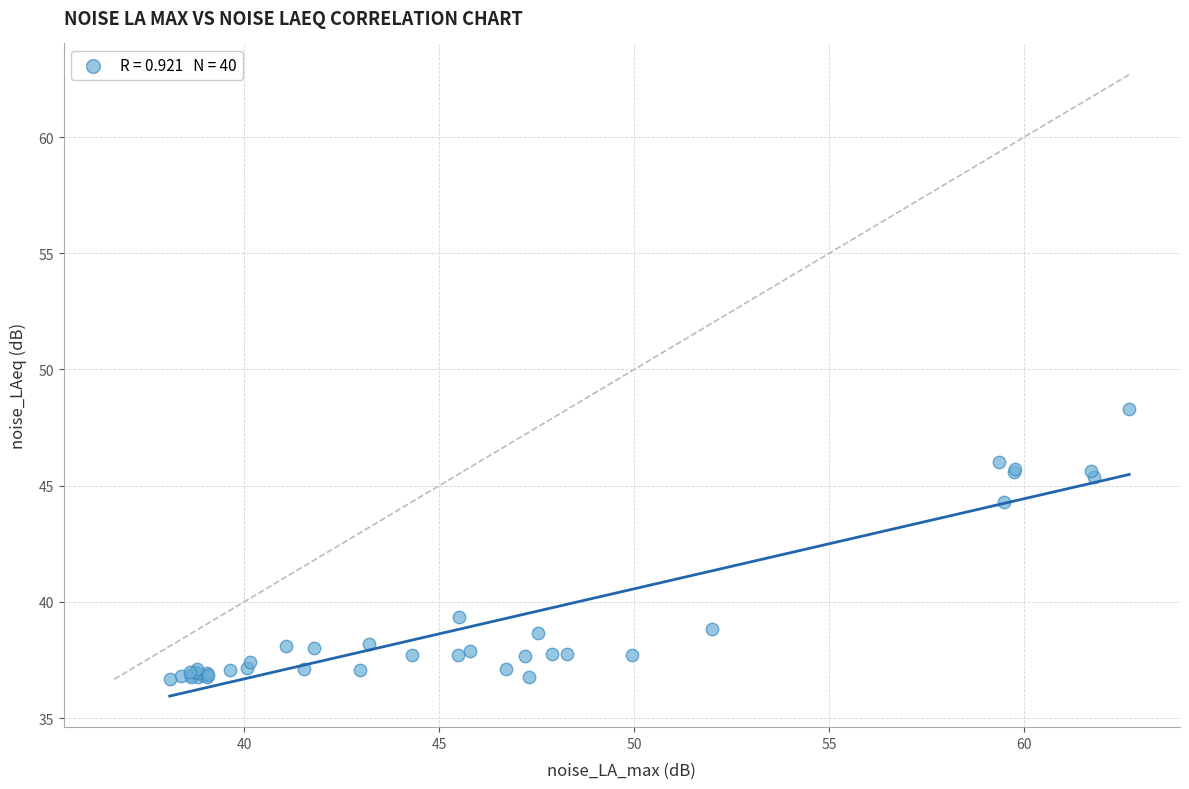

What Y value in the scatter plot is closest to 42?

44.3